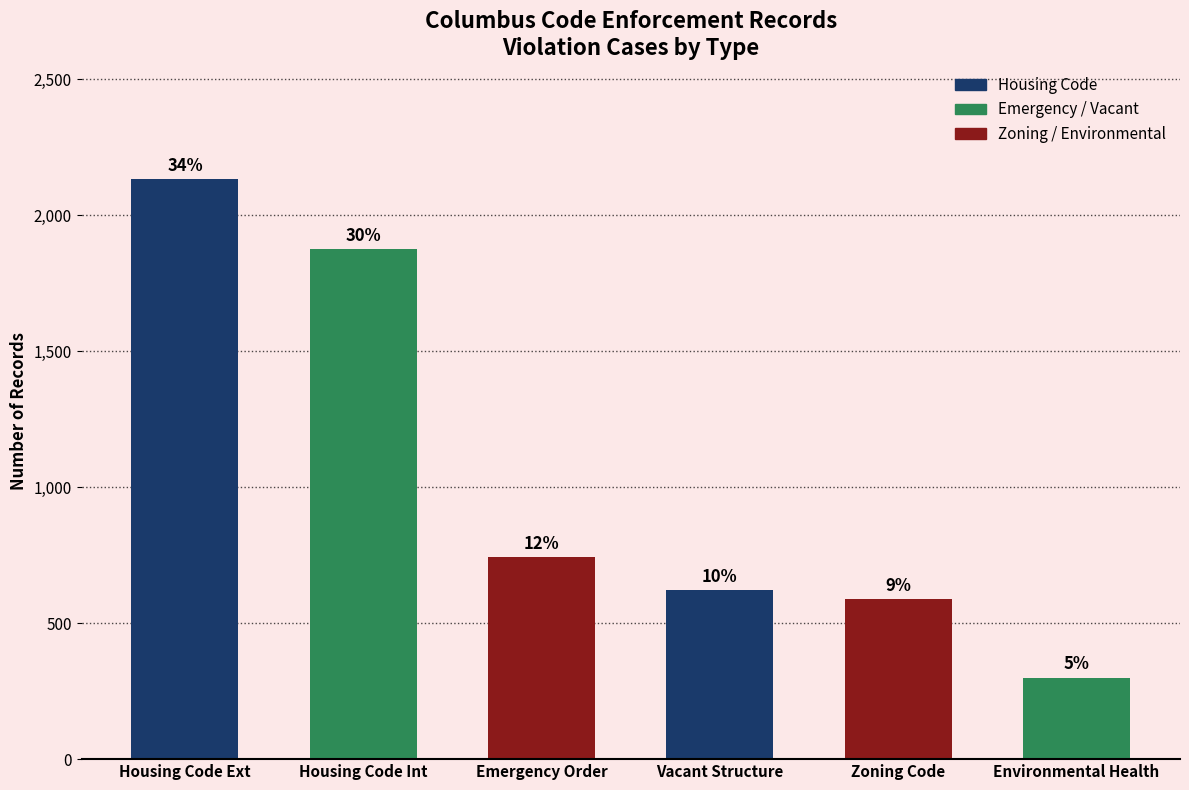

At which label is the value closest to 1217?

Emergency Order